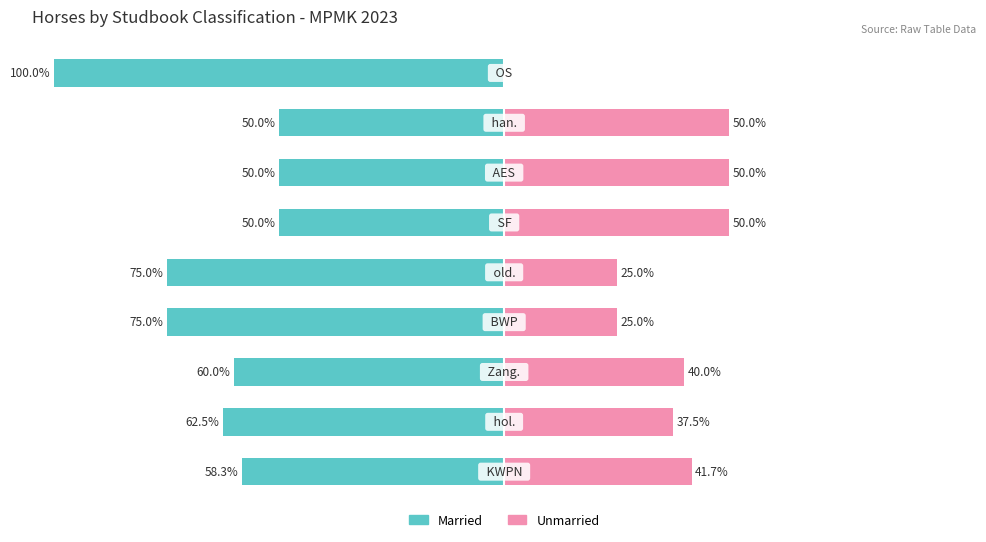

Is it true that Married equals -35.3 at 0?

False